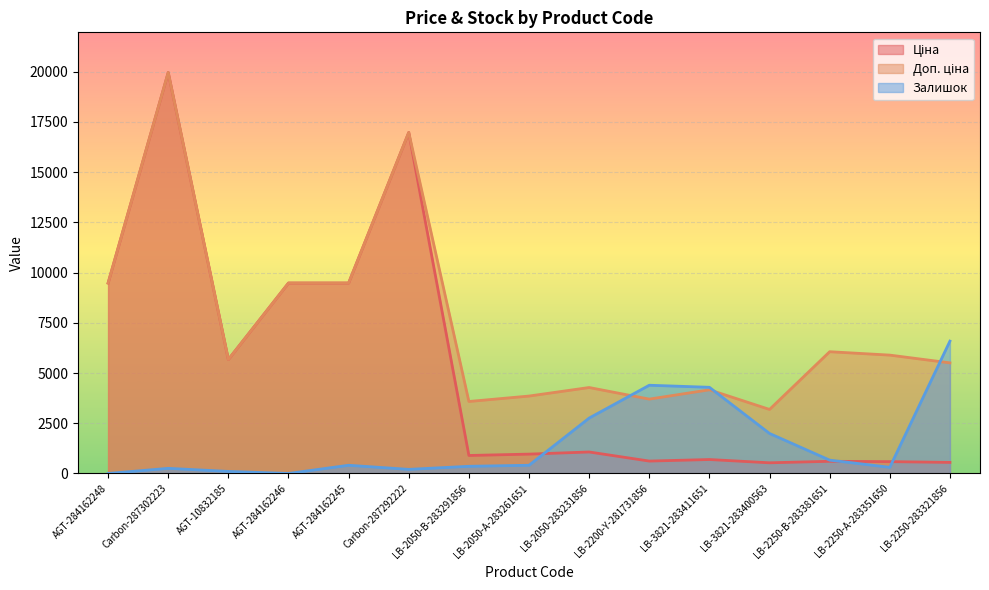

Which has a higher value, AGT-10832185 or LB-3821-283400563?

AGT-10832185